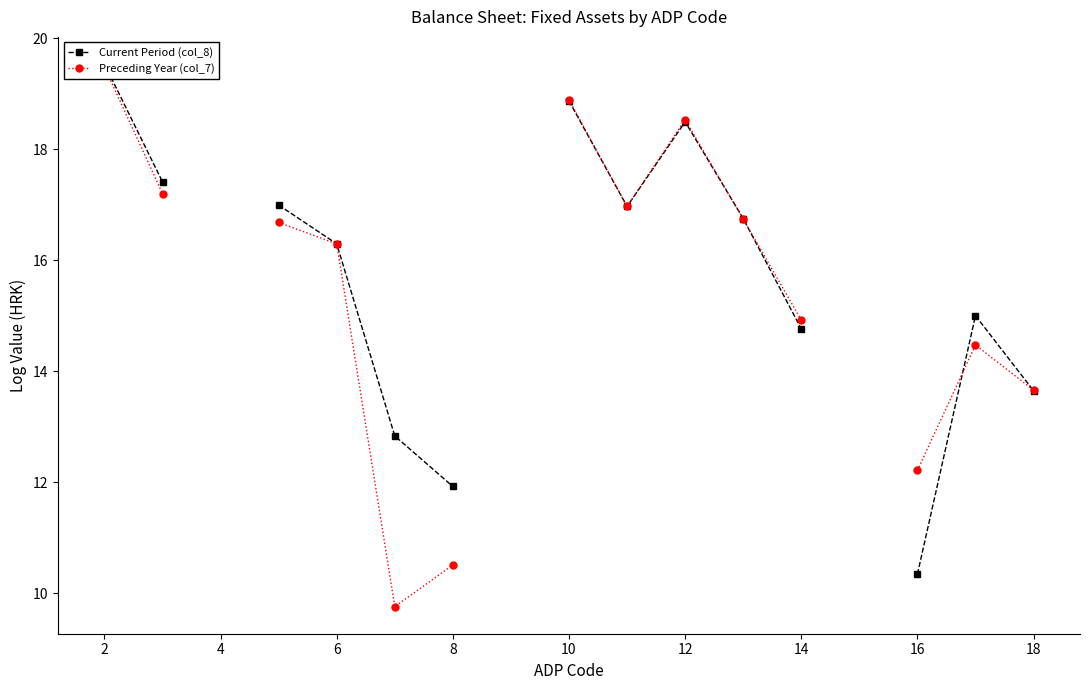

Which series ends up on top after the final intersection of Preceding Year (col_7) and Current Period (col_8)?

Preceding Year (col_7)